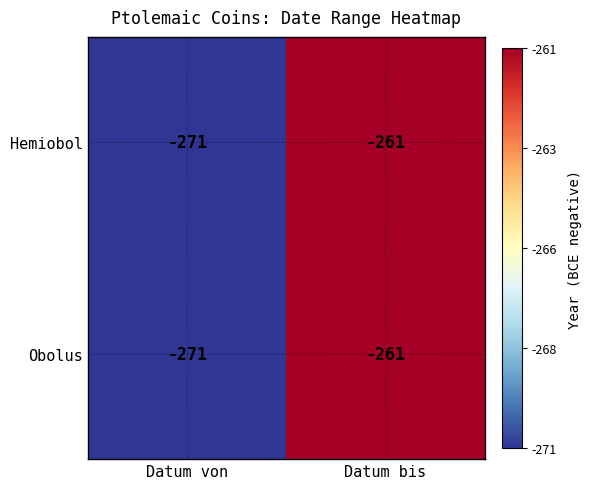

Where is Obolus nearest to the value -266?

Datum von